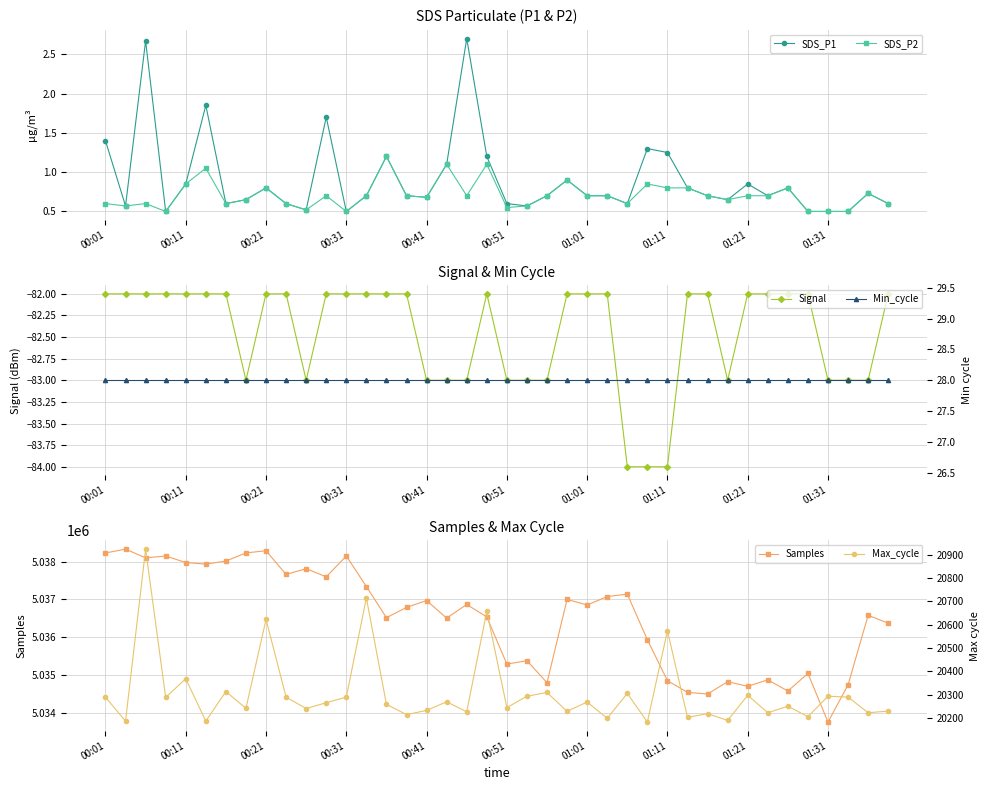

True or false: Max_cycle and SDS_P1 intersect in this chart.

False